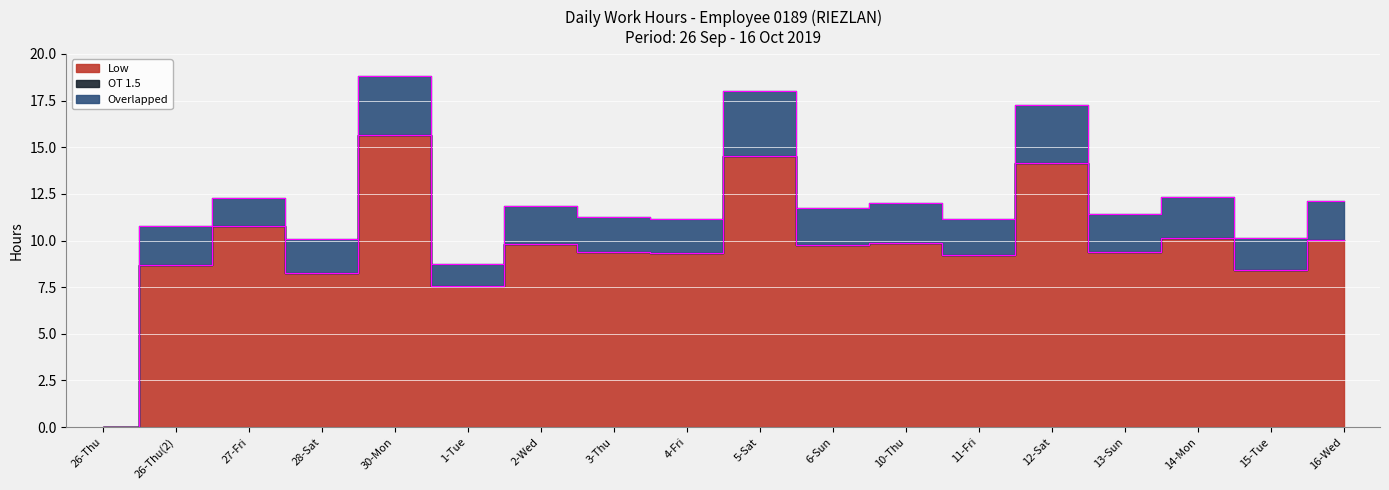

True or false: OT 1.5 has more than 1 interior local peaks.

False